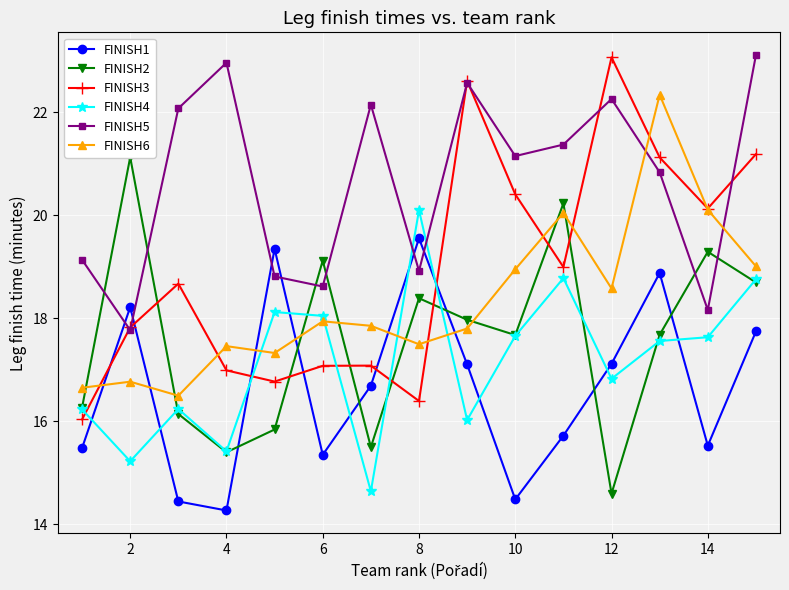

At which category does FINISH5 reach its first local peak?

4